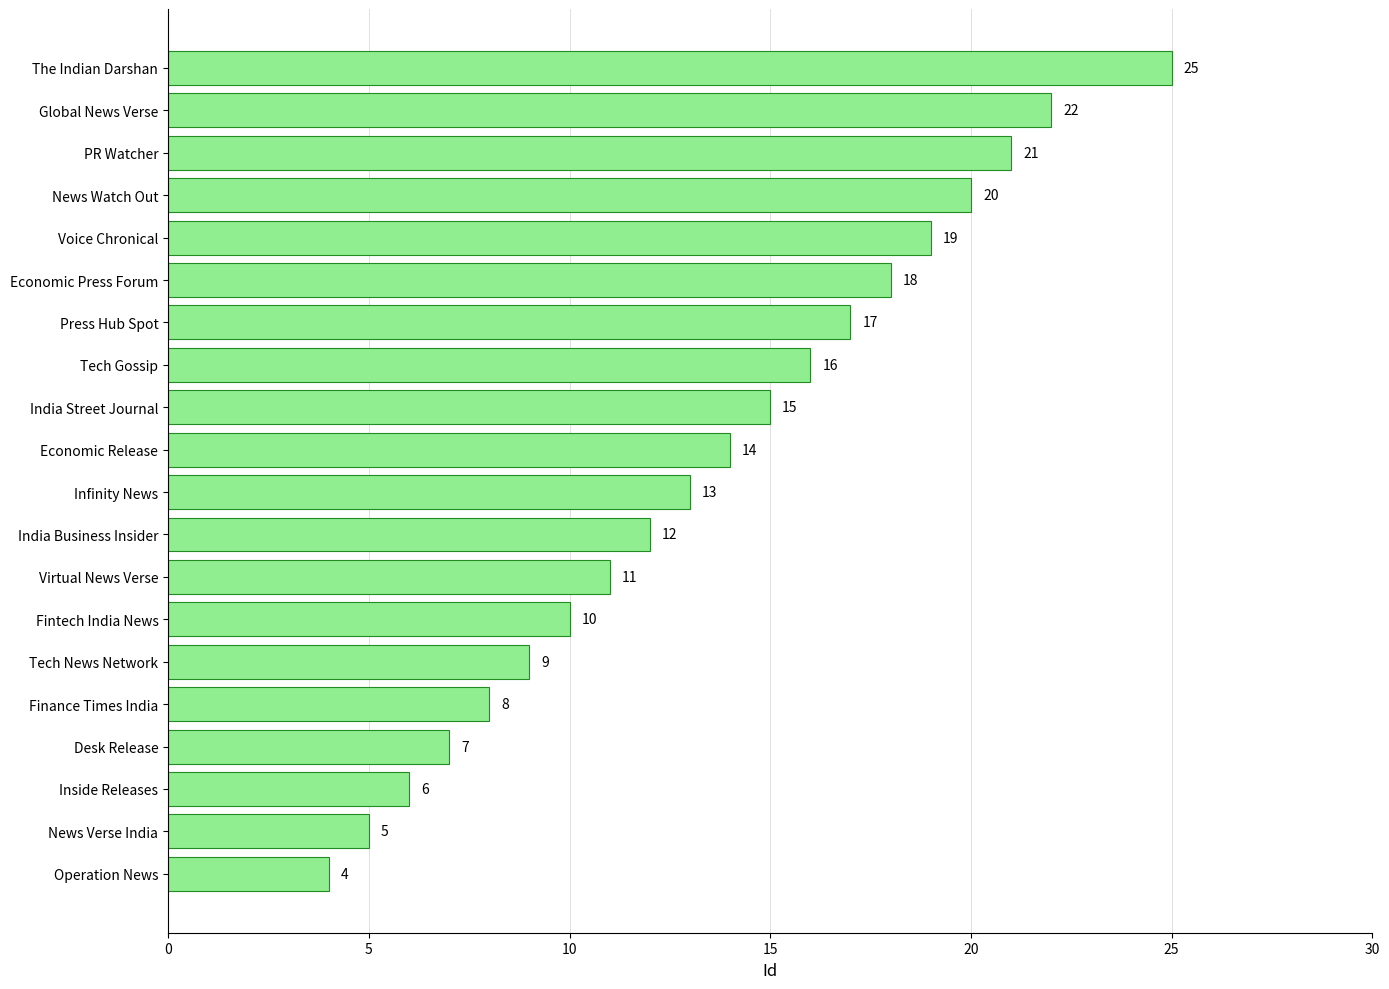

What is the ratio of the value at Economic Release to the value at Economic Press Forum?

0.8